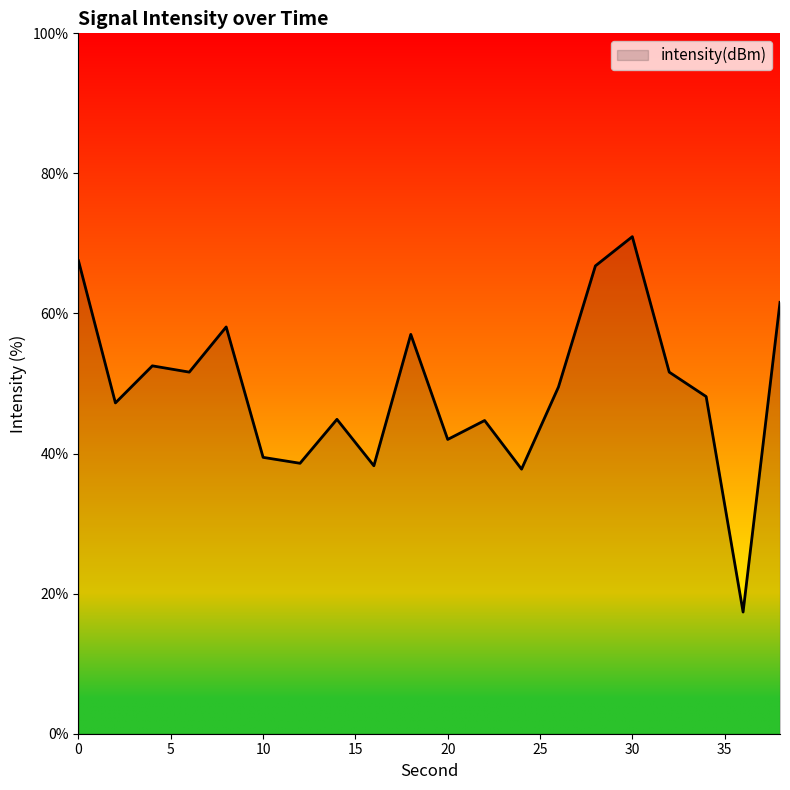

What is the smallest value displayed?

17.4